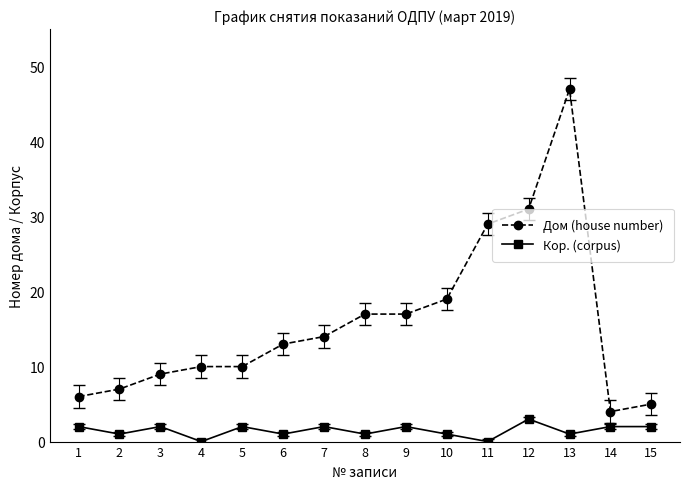

What is the approximate value of Дом (house number) at 9, to the nearest 5?

15